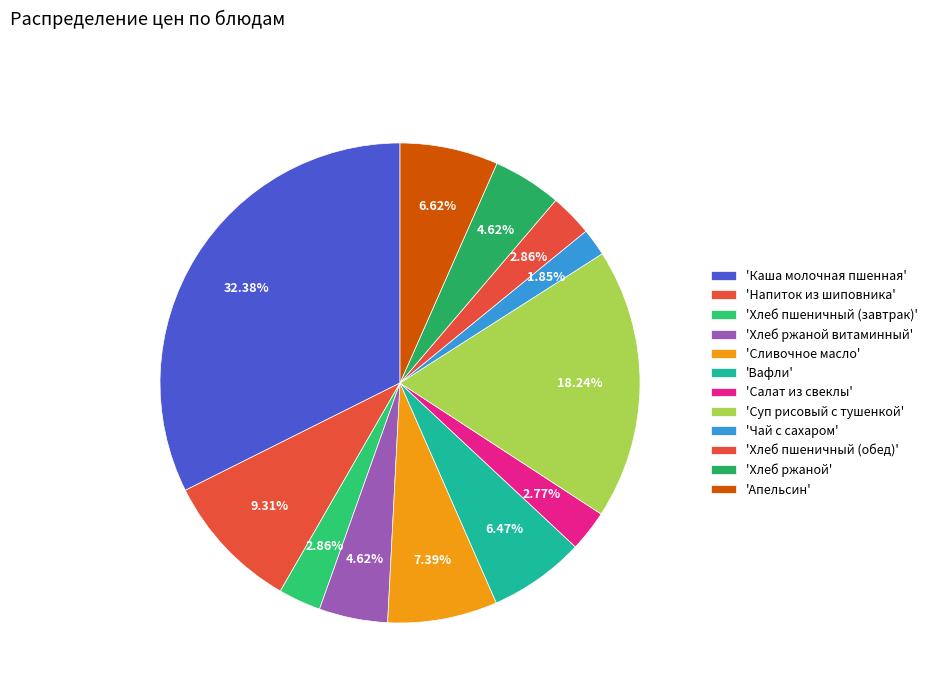

How many slices are in this pie chart?

12